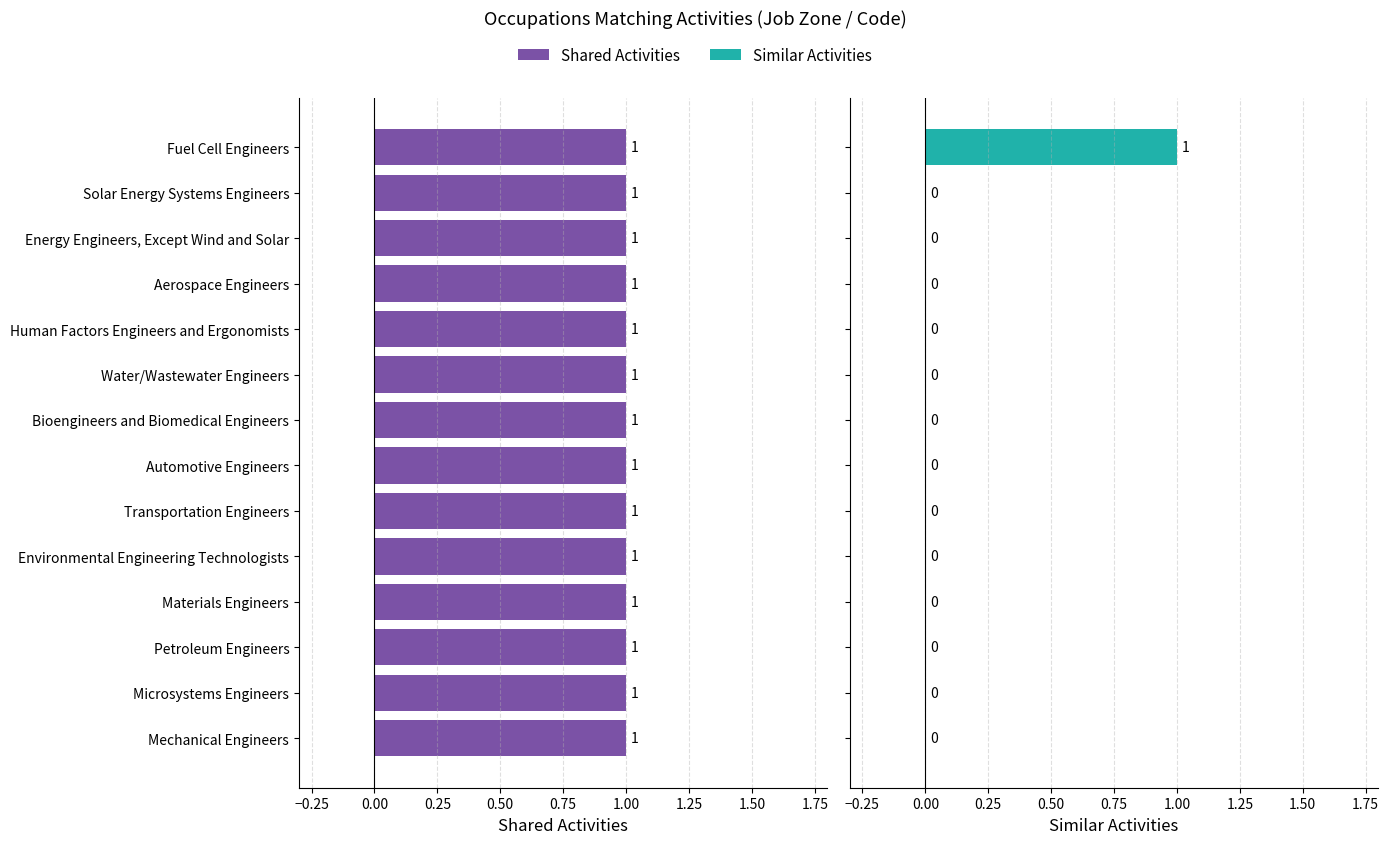

Which series changed the most between Materials Engineers and Microsystems Engineers?

Shared Activities